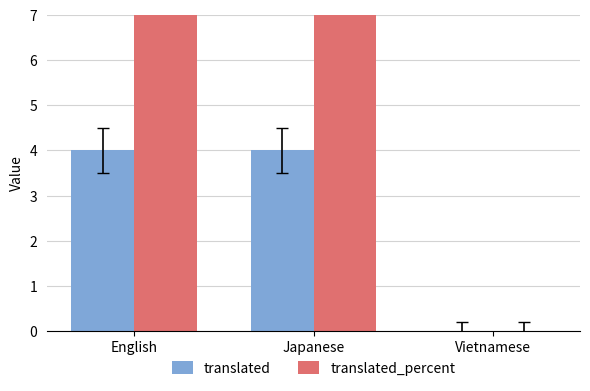

Rank the series by their average value, from lowest to highest.

translated, translated_percent